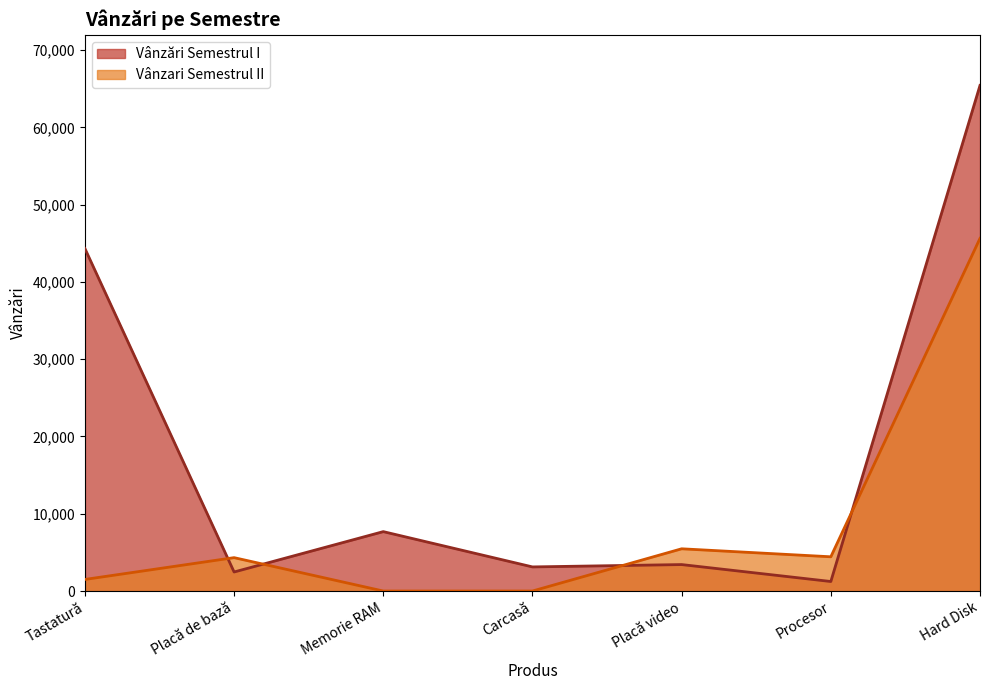

What are all the series names shown in the legend?

Vânzări Semestrul I, Vânzari Semestrul II